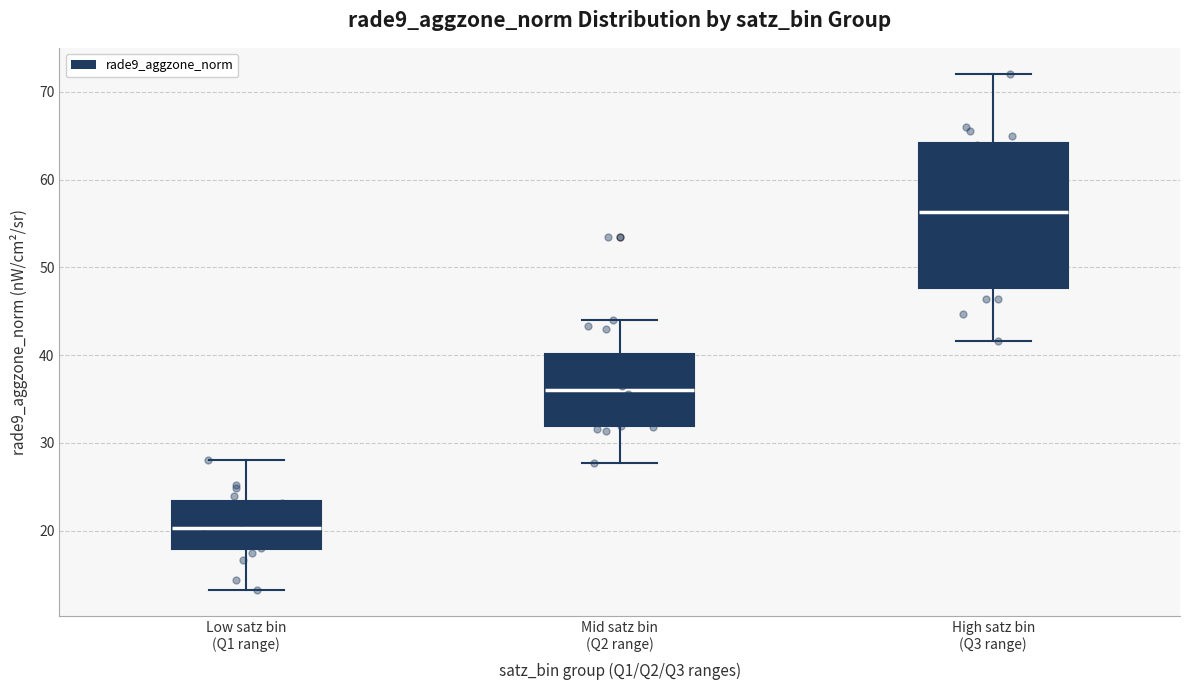

Reading left to right, read every box against the y-axis: the position of its median line, the range the box covers, and the ends of its whiskers. The values are not printed on the chart, so give them approximately, as read against the axis.

Low satz bin (Q1 range): median 20, box 18 to 23, whiskers 13 to 28
Mid satz bin (Q2 range): median 36, box 32 to 40, whiskers 28 to 44
High satz bin (Q3 range): median 56, box 48 to 64, whiskers 42 to 72